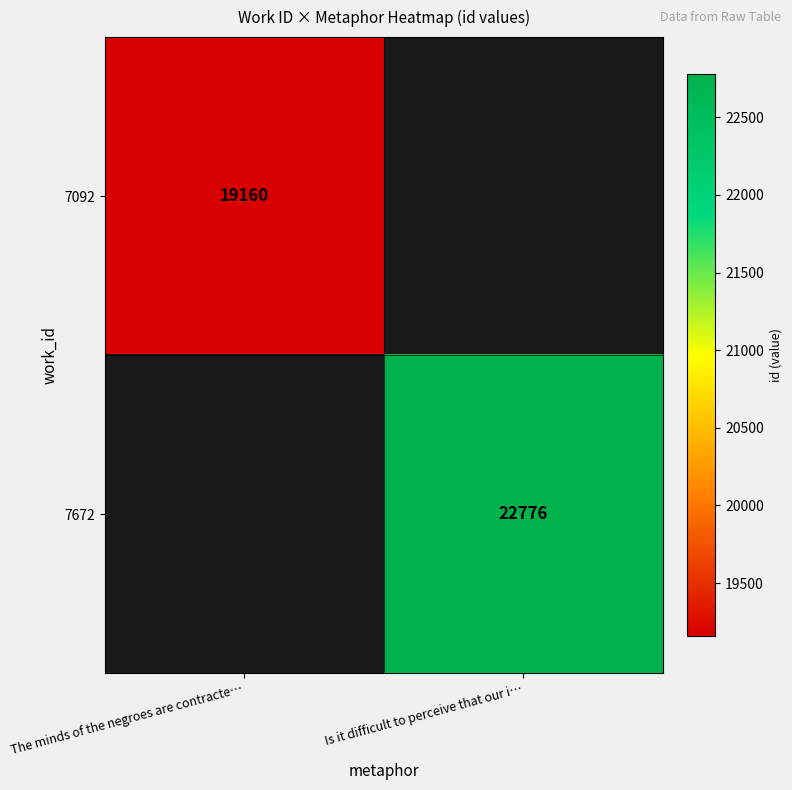

Is it true that 7092 equals 9115 at The minds of the negroes are contracte…?

False